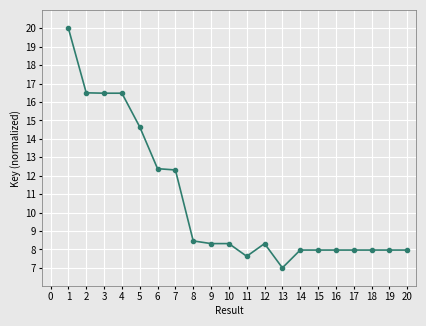

Which label corresponds to the smallest value in the chart?

13